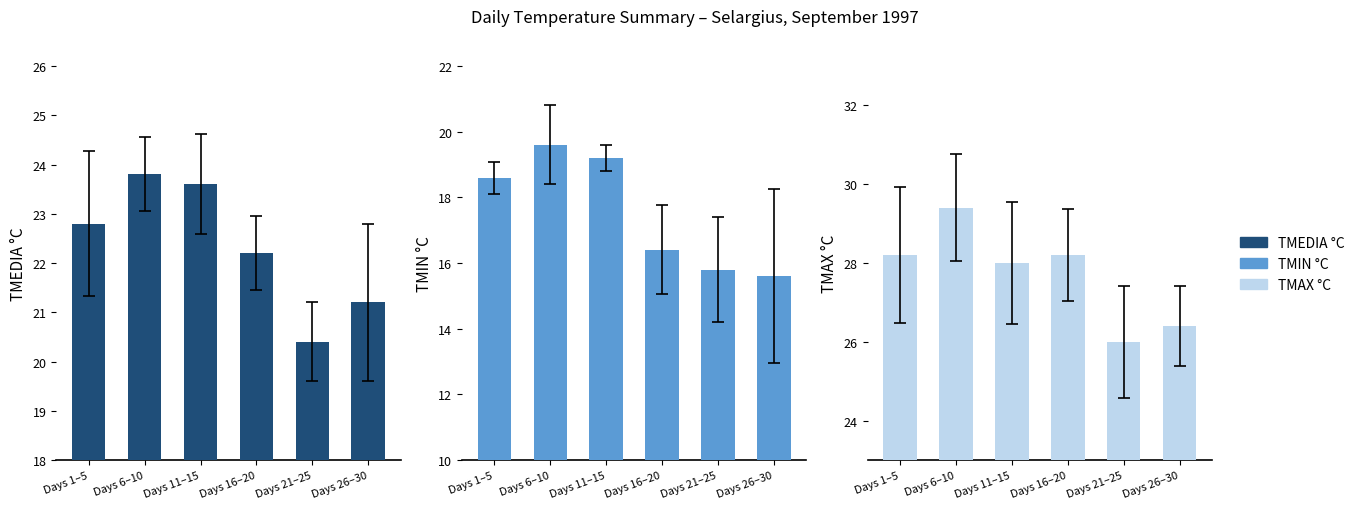

What position from the left is Days 11–15?

3